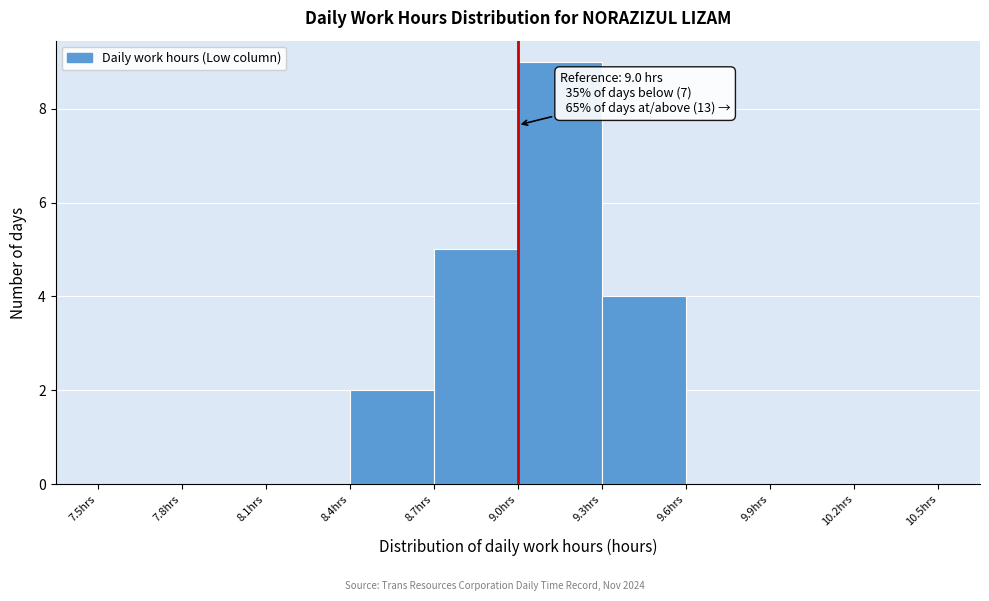

Which range on the x-axis has the tallest bar?

9.0 to 9.3